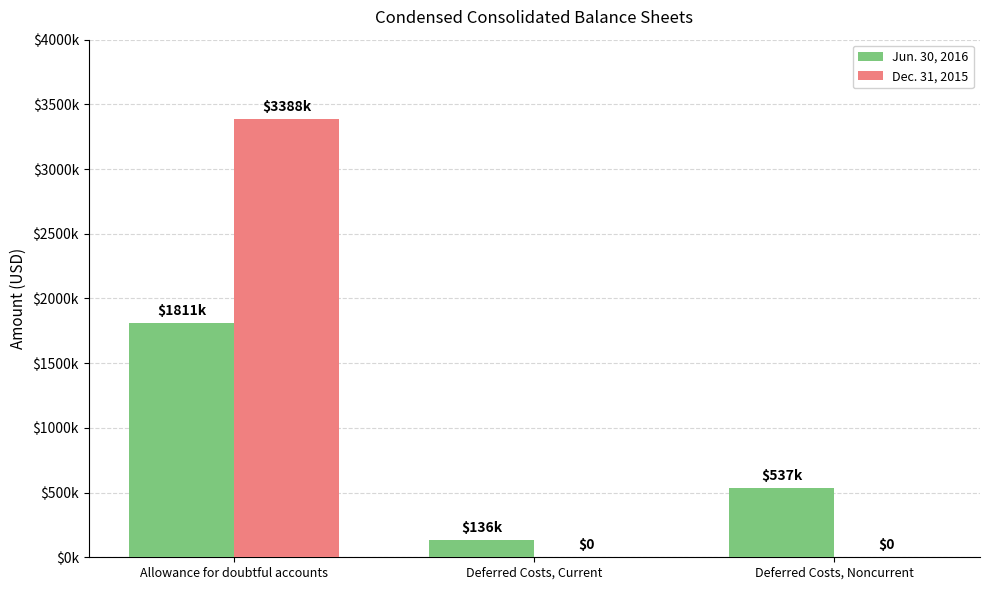

Are the bars horizontal?

No